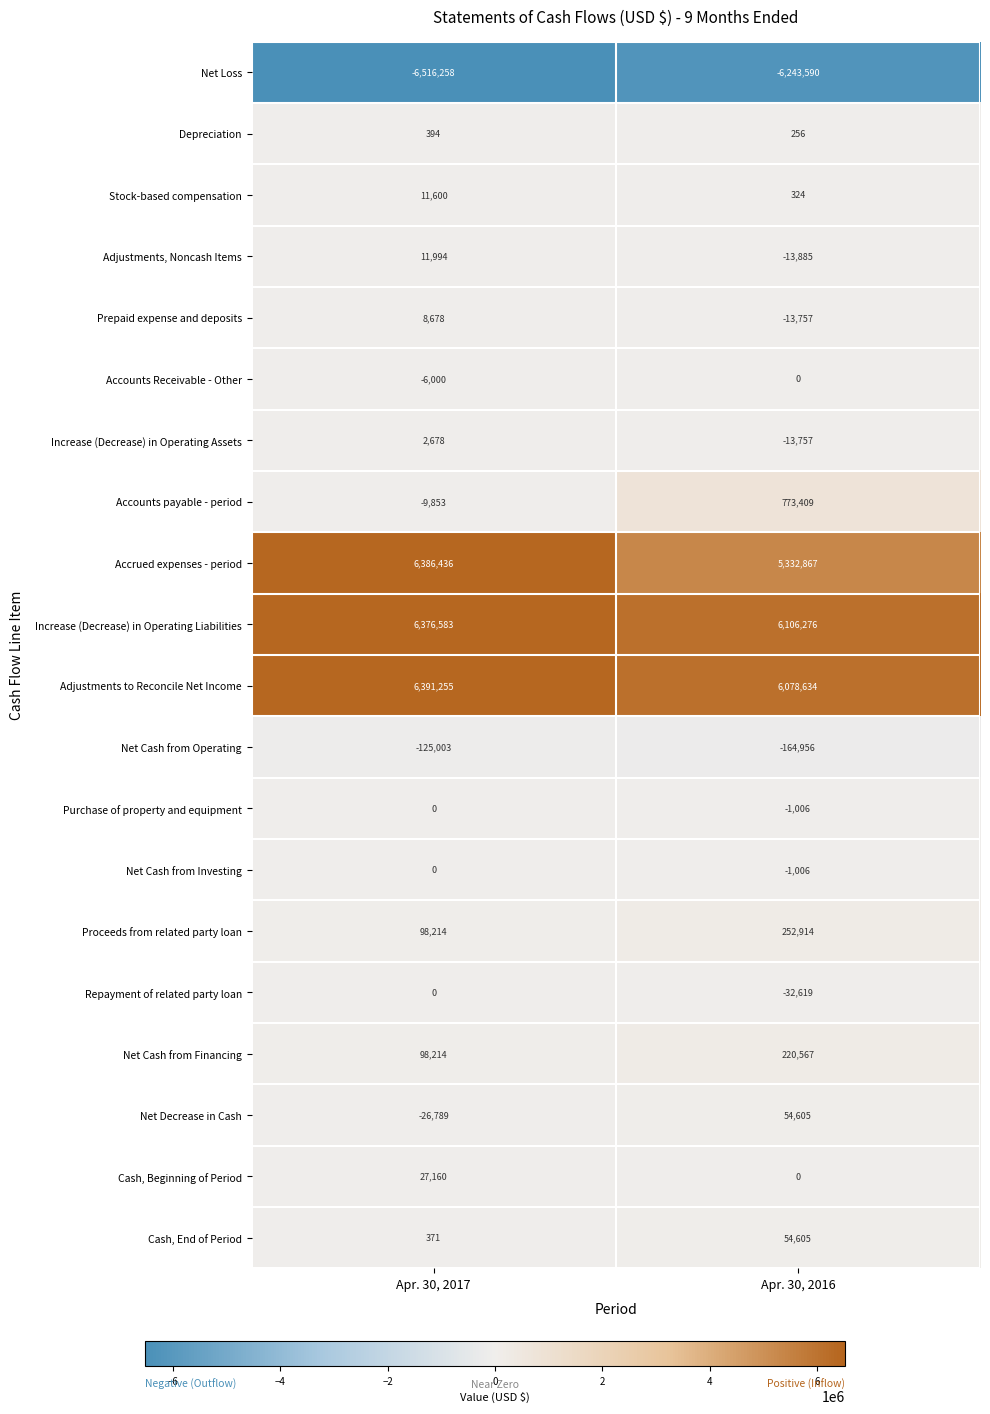

At which category is the sum across all series the highest?

Apr. 30, 2017